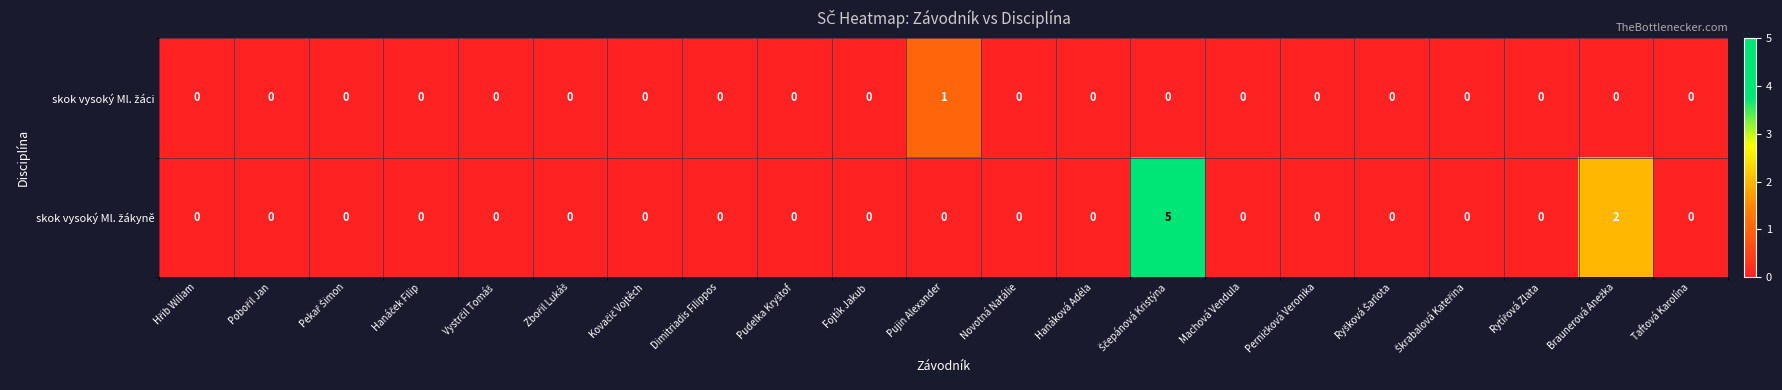

How many series are shown in this chart?

2